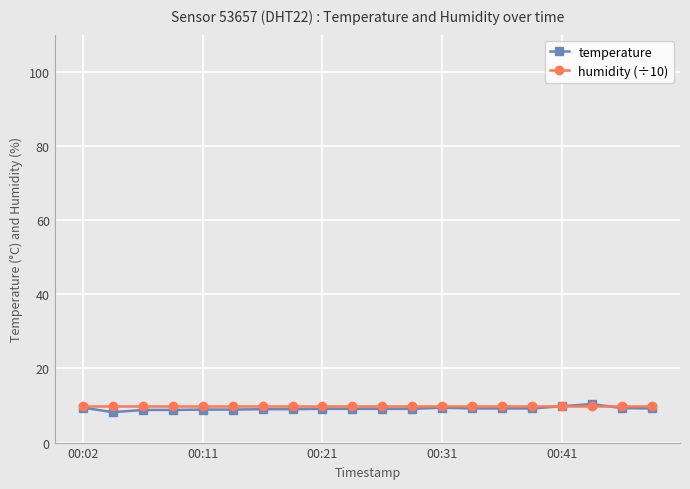

What is the maximum value shown in the chart?

10.4